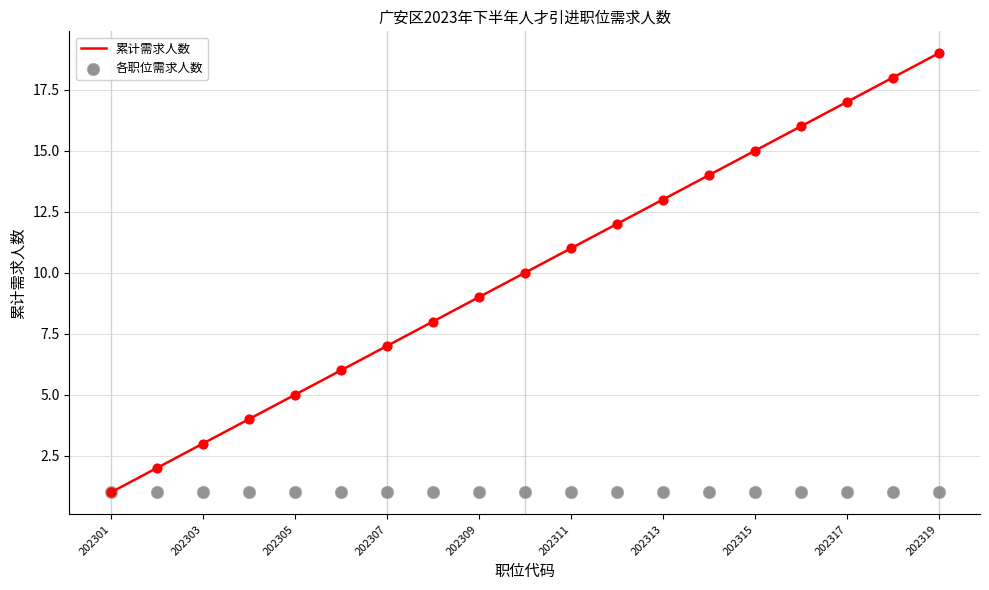

Is the value of 累计需求人数 at 11 greater than the value of 各职位需求人数 at 17?

Yes